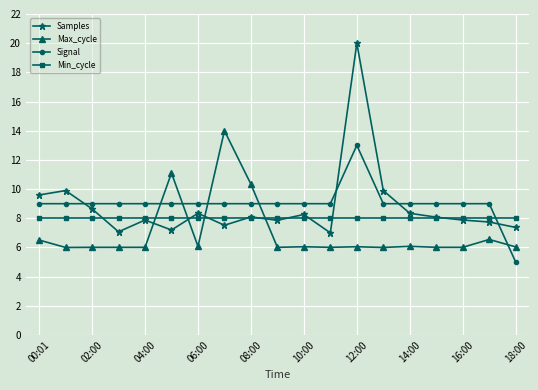

True or false: Signal has more than 0 points higher than both neighbors.

True